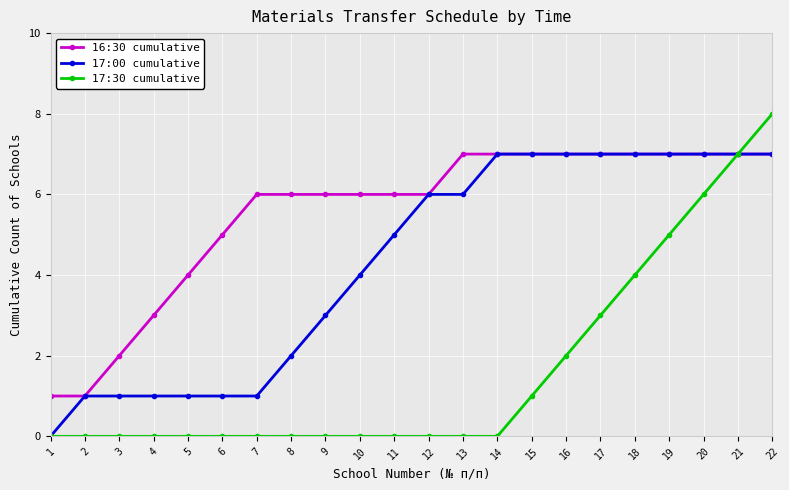

Count the number of categories in the chart.

22